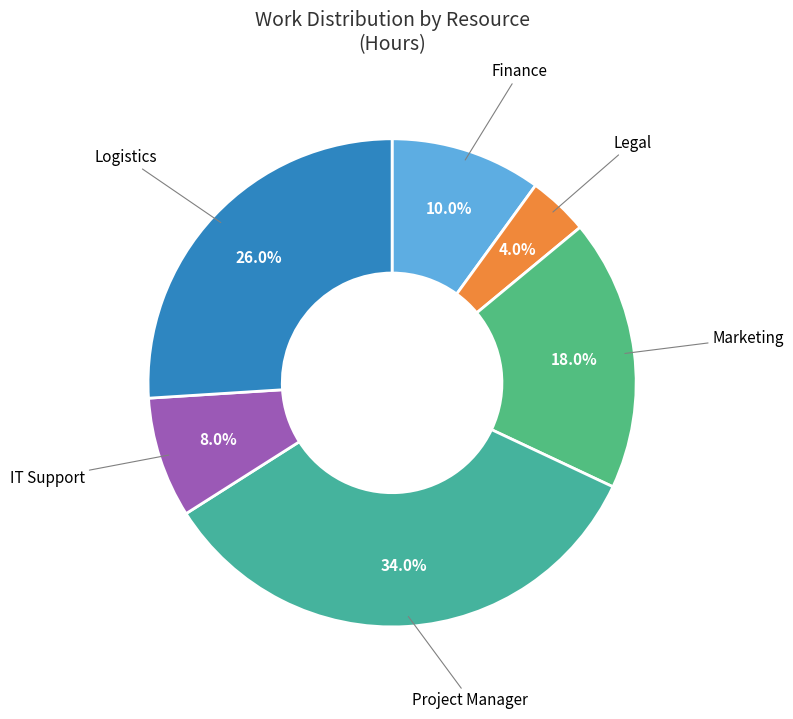

To the nearest percent, what is the combined percentage of Logistics and Marketing?

44%